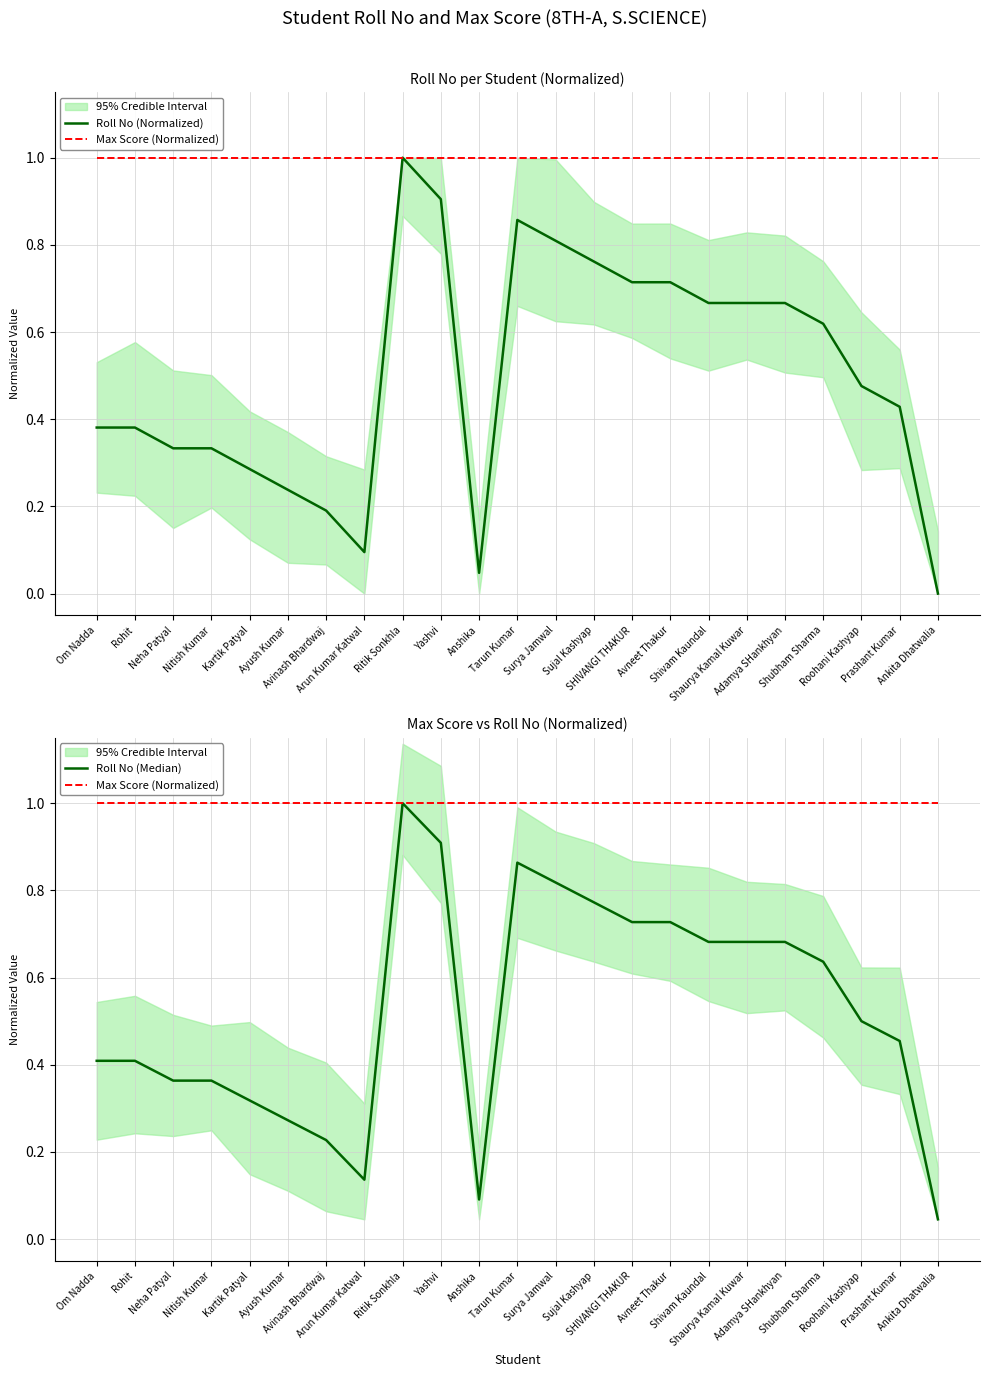

What is the label of the 8th point from the left?

Arun Kumar Katwal